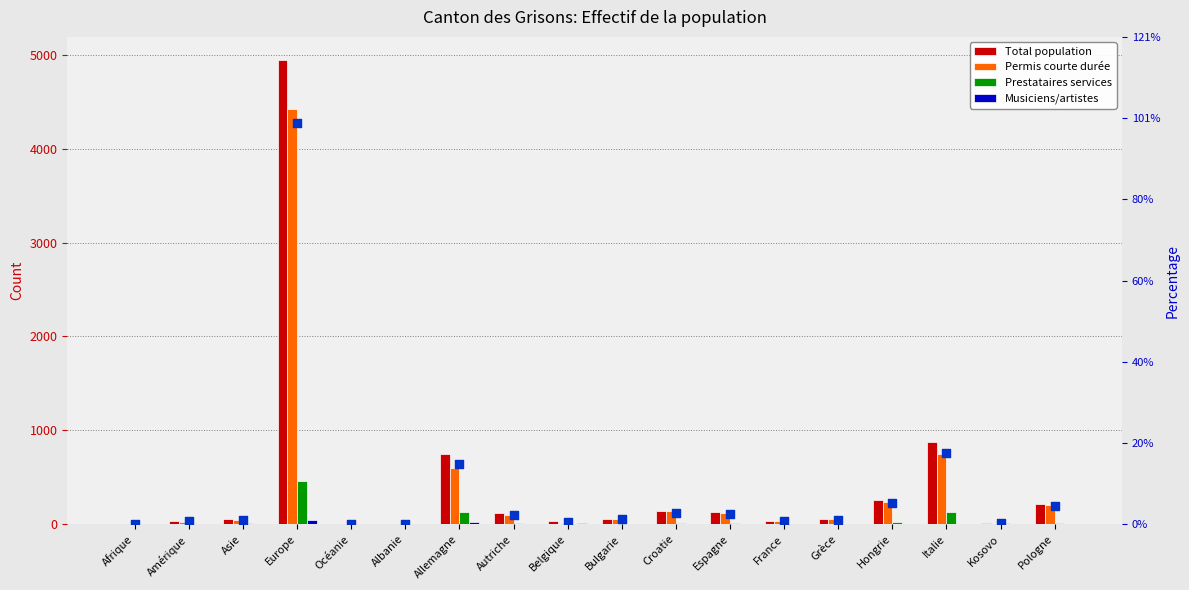

Which series has the largest Y range (max minus min)?

Total population